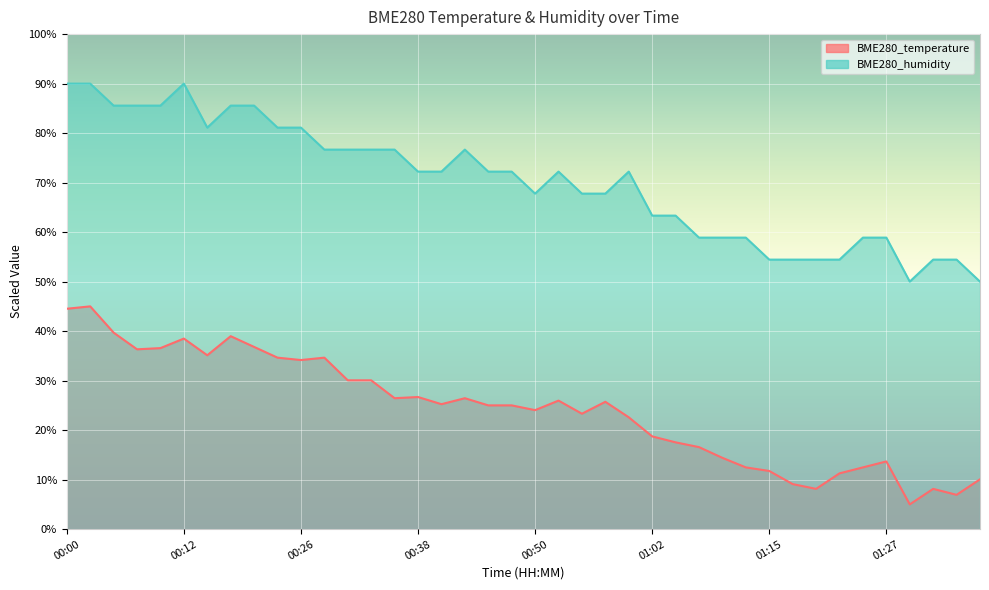

At which category is the sum across all series the highest?

00:02